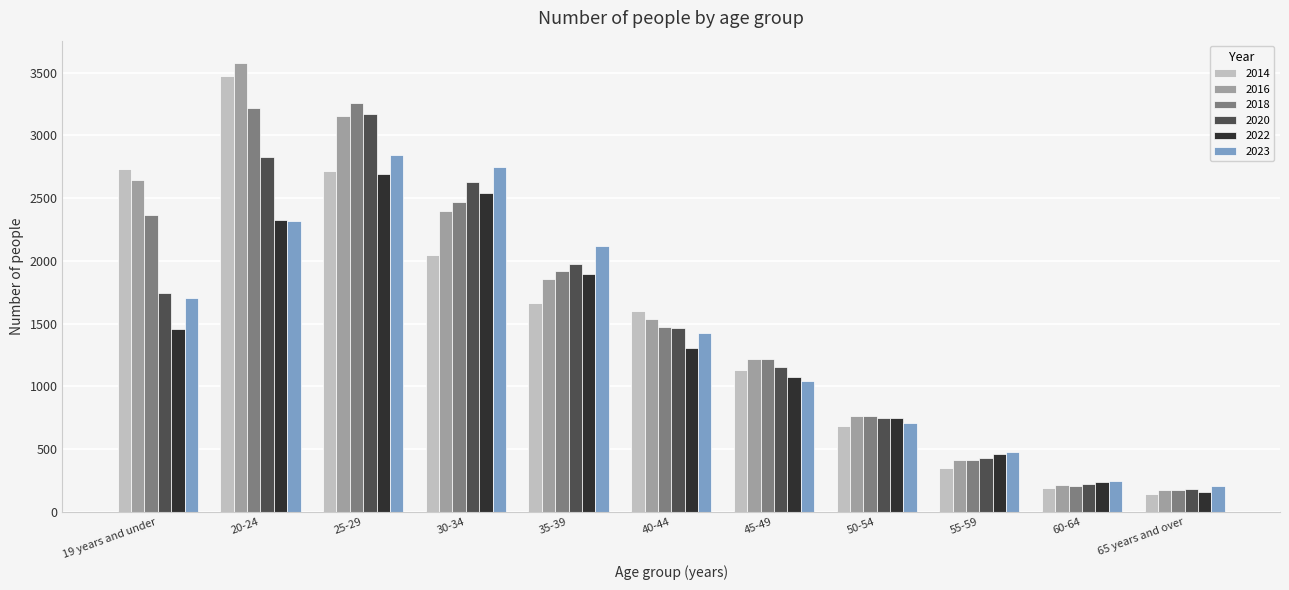

Are the bars grouped side by side (vs. stacked)?

Yes